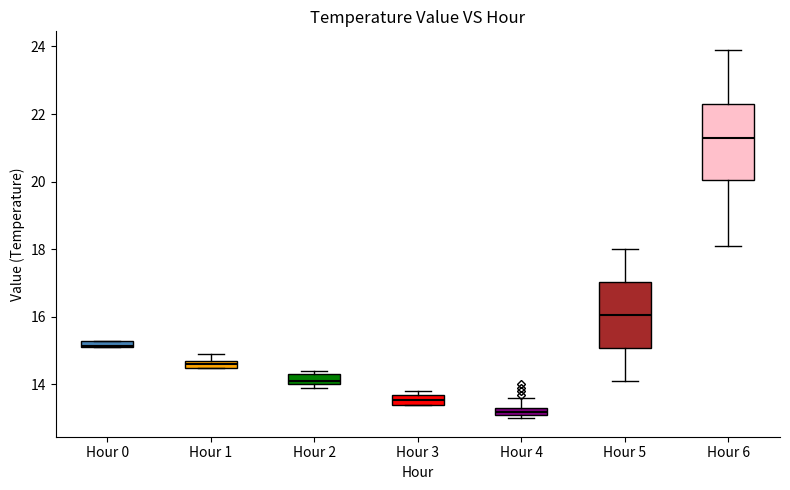

Which box has the lowest median line?

Hour 4